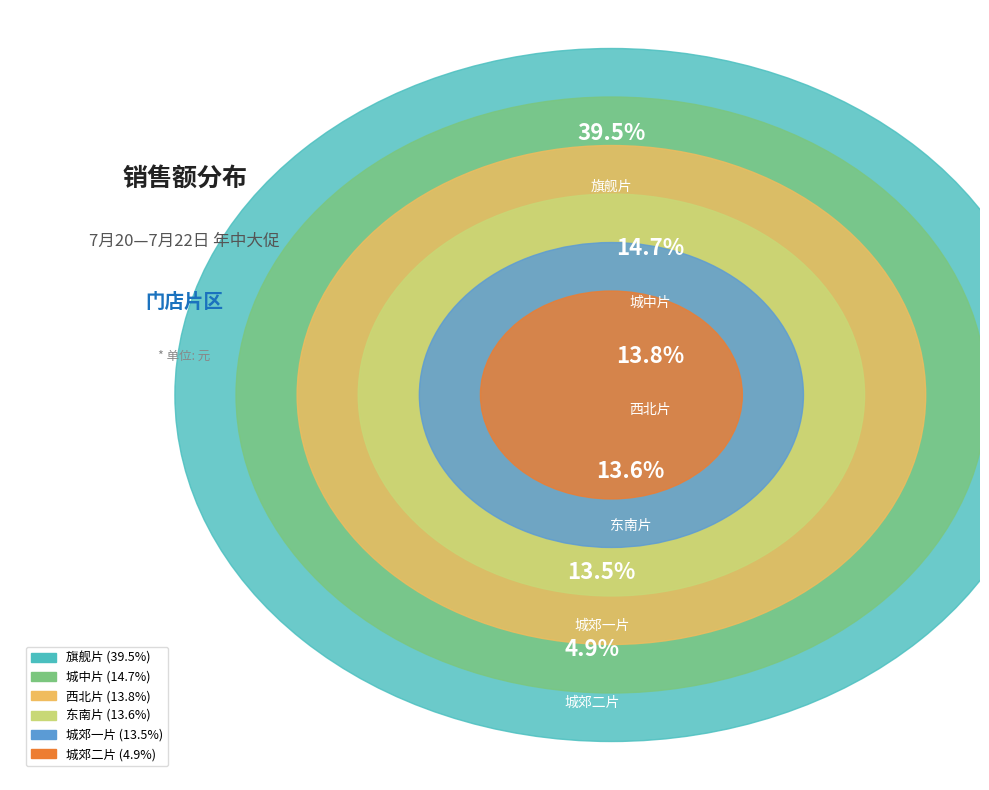

To the nearest percent, what percentage of the pie is 旗舰片?

40%